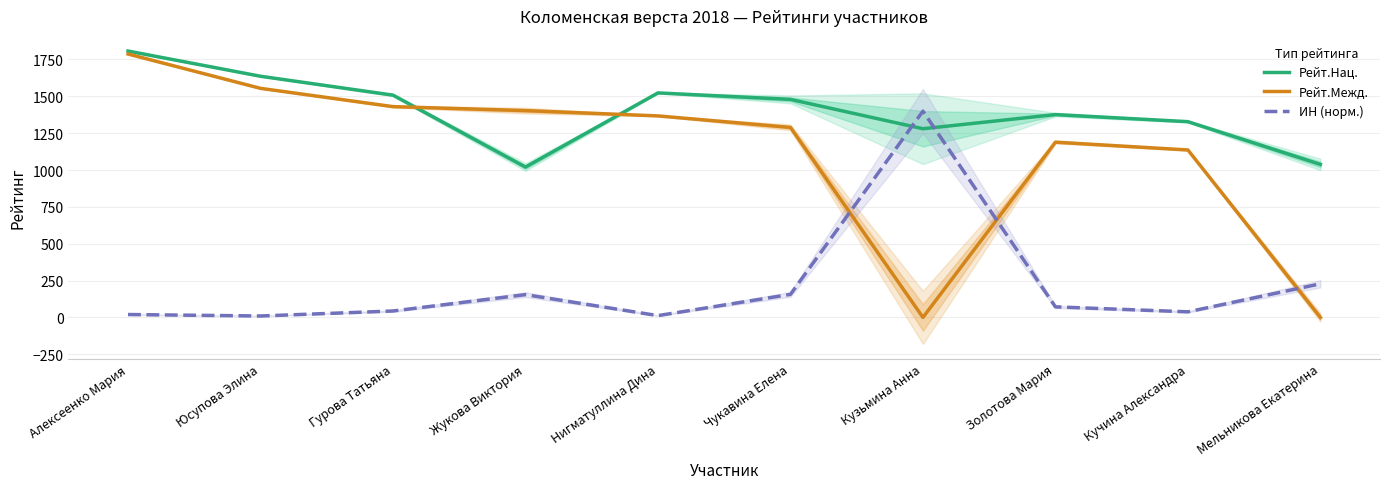

At which category does ИН (норм.) reach its first local peak?

Жукова Виктория